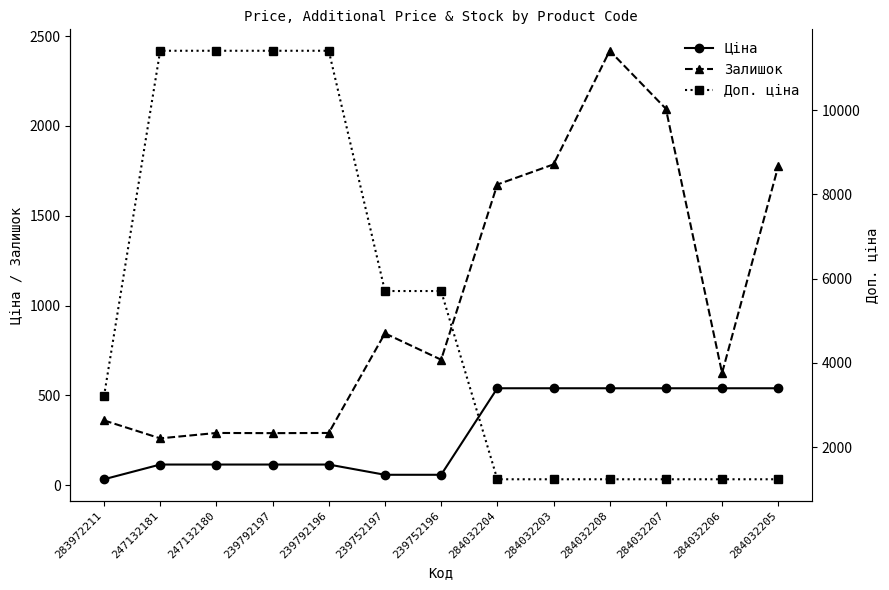

What is the label of the 5th point from the left?

239792196